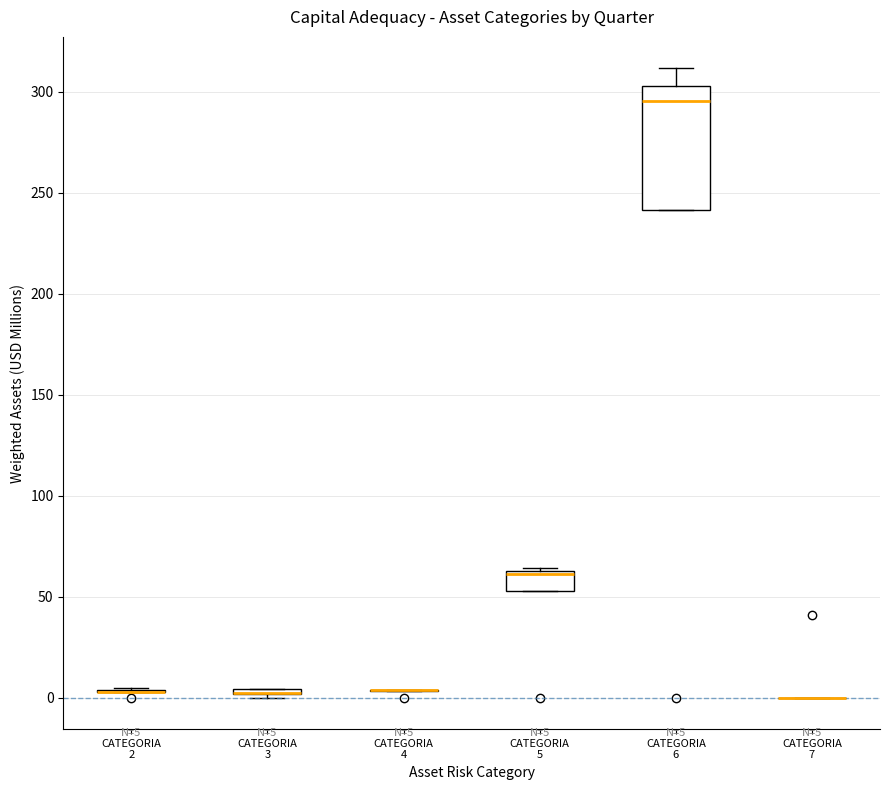

Comparing the boxes themselves (not the whiskers), which one is the tallest?

CATEGORIA 6